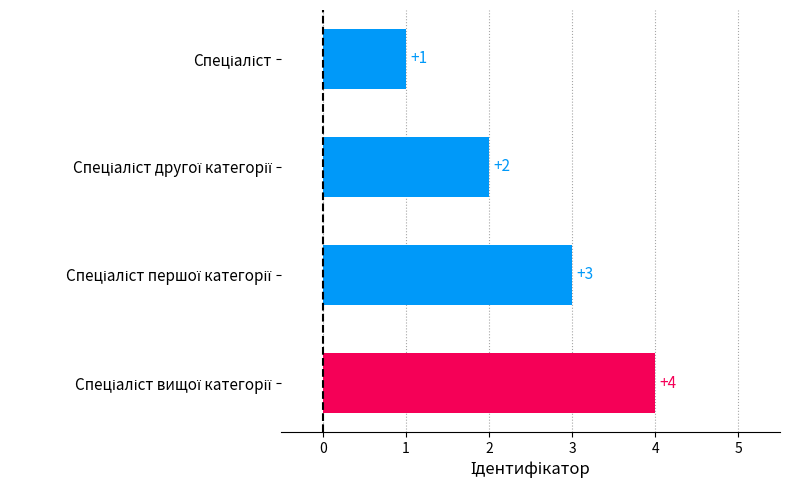

What is the difference between the maximum and minimum values?

3